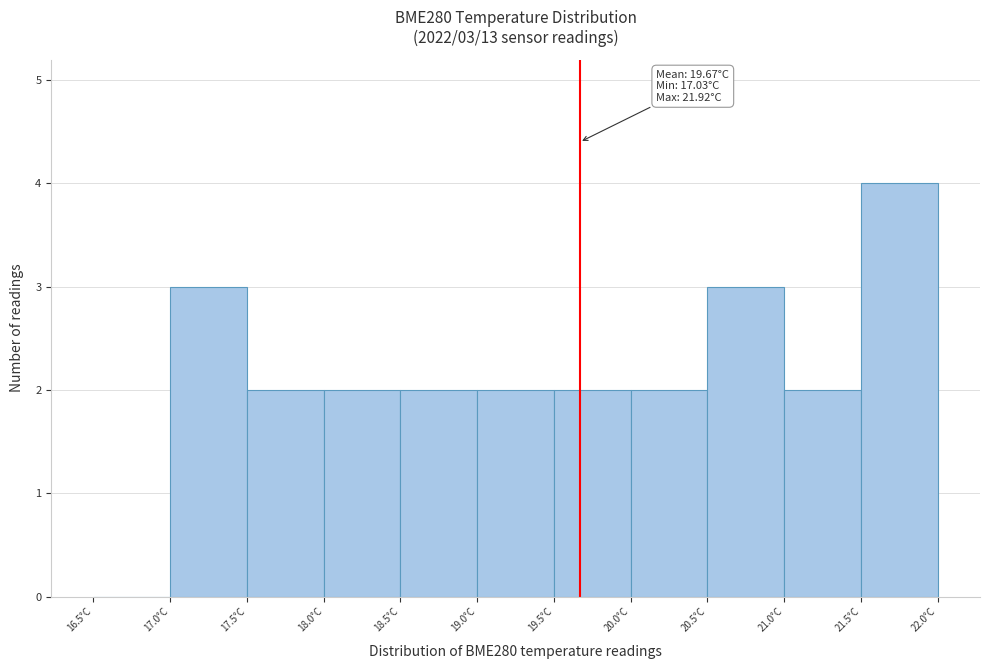

Which range on the x-axis has the tallest bar?

21.5 to 22.0